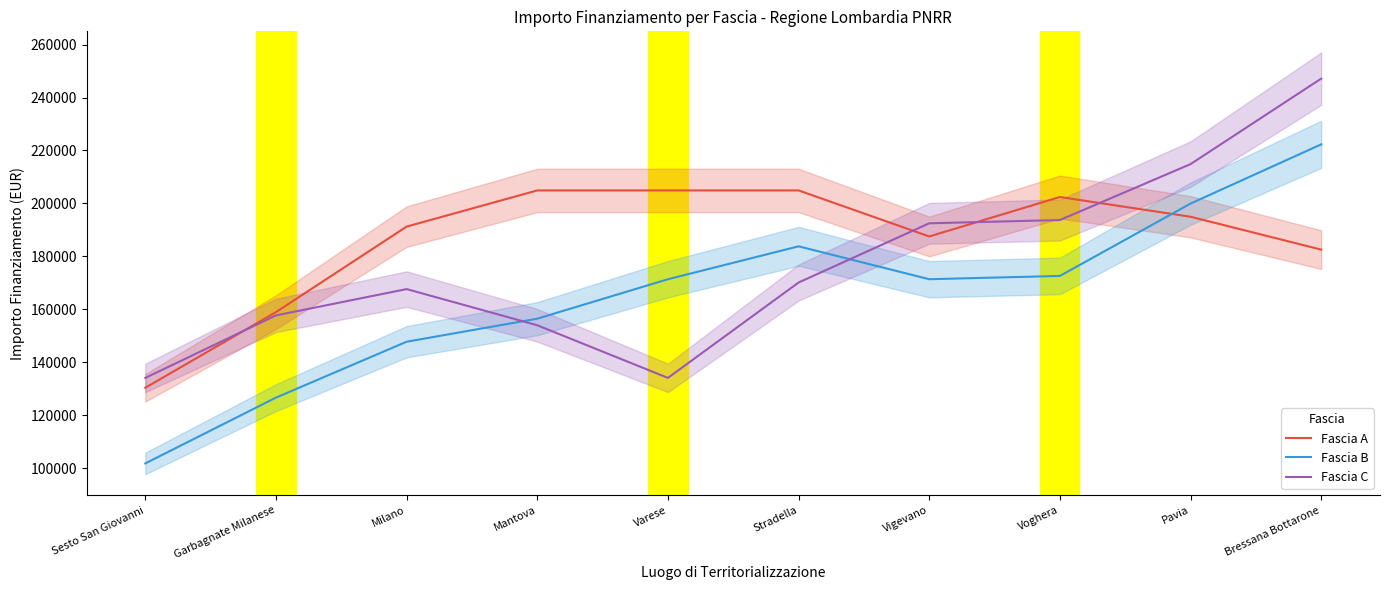

In Fascia A, how many points are higher than both neighbors (excluding endpoints)?

1